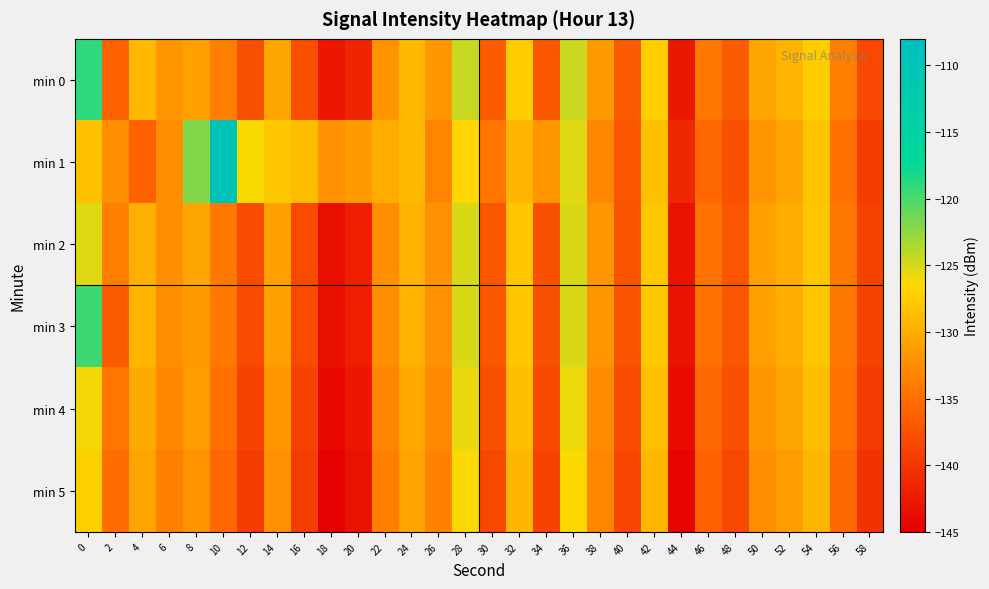

Which series has the largest range (max minus min)?

min 1